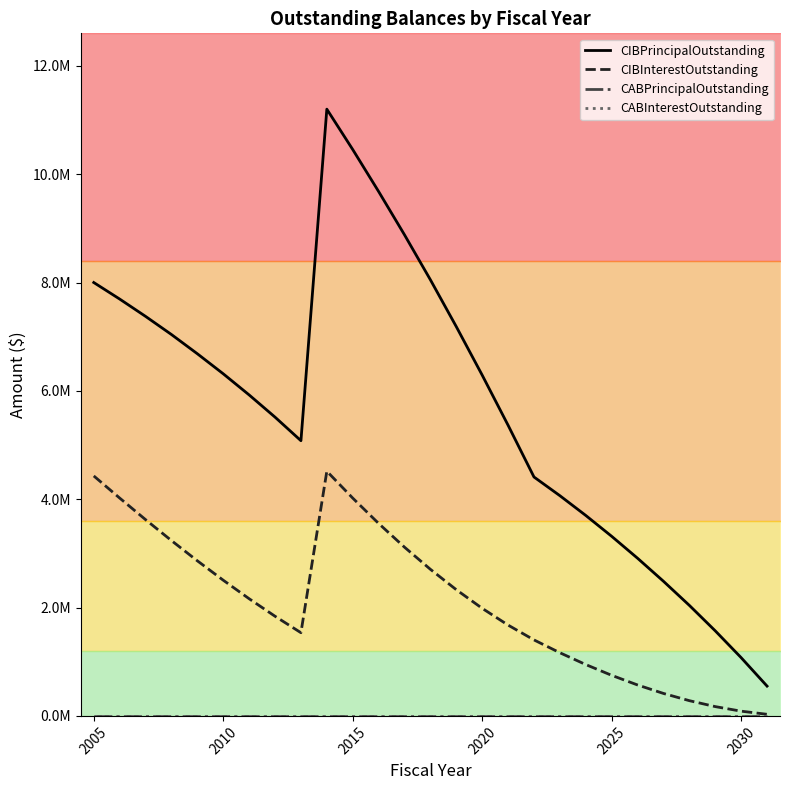

What is the greatest value displayed?

11200000.0